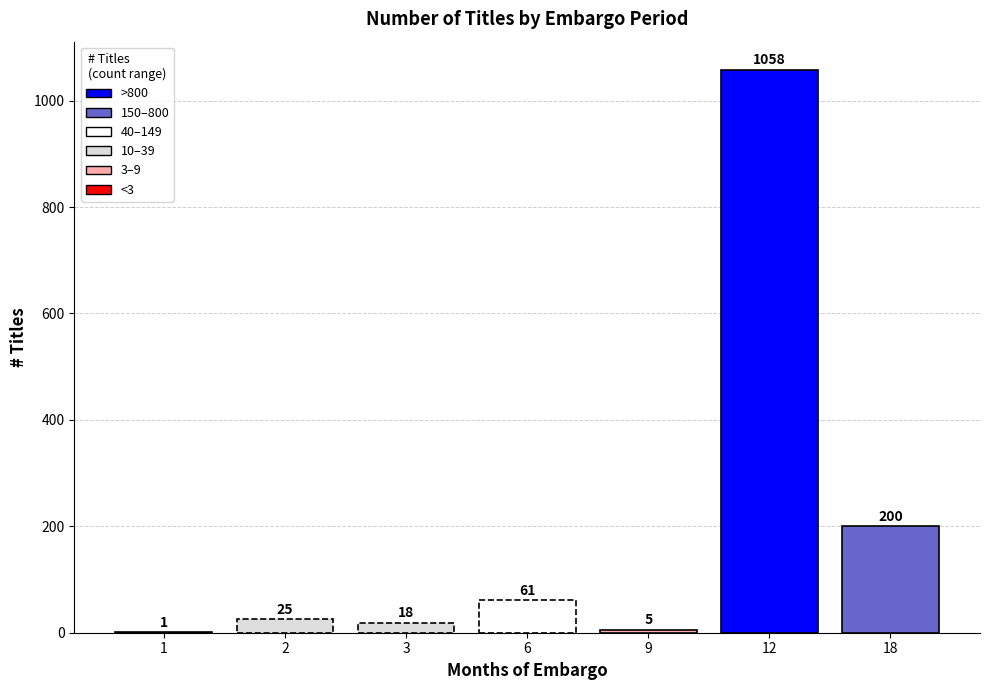

Are the bars horizontal?

No